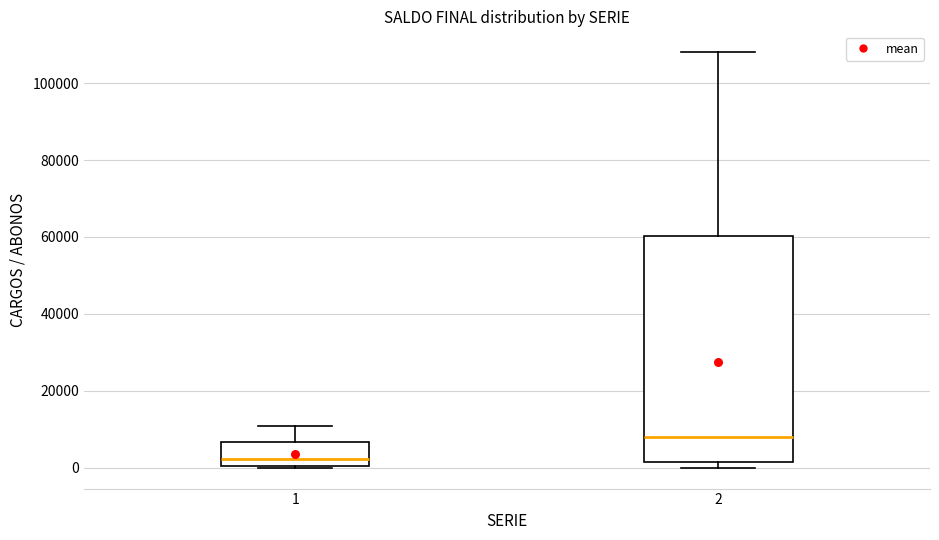

Which box's median line is the lowest?

1